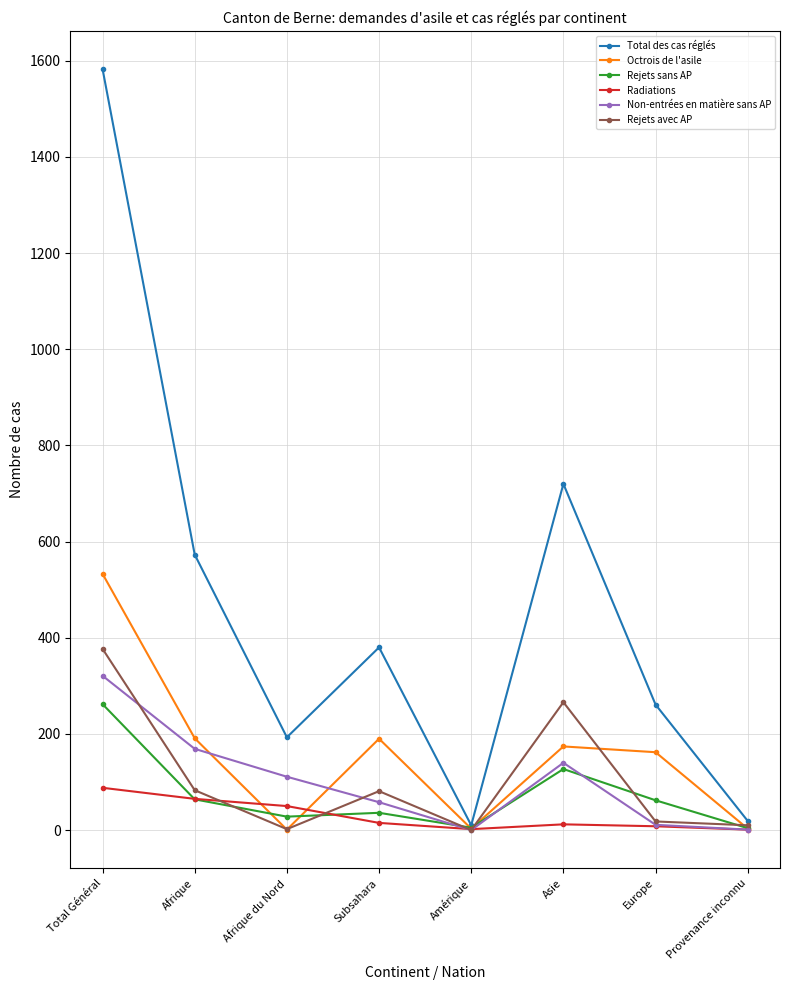

At which label is Non-entrées en matière sans AP closest to 160?

Afrique